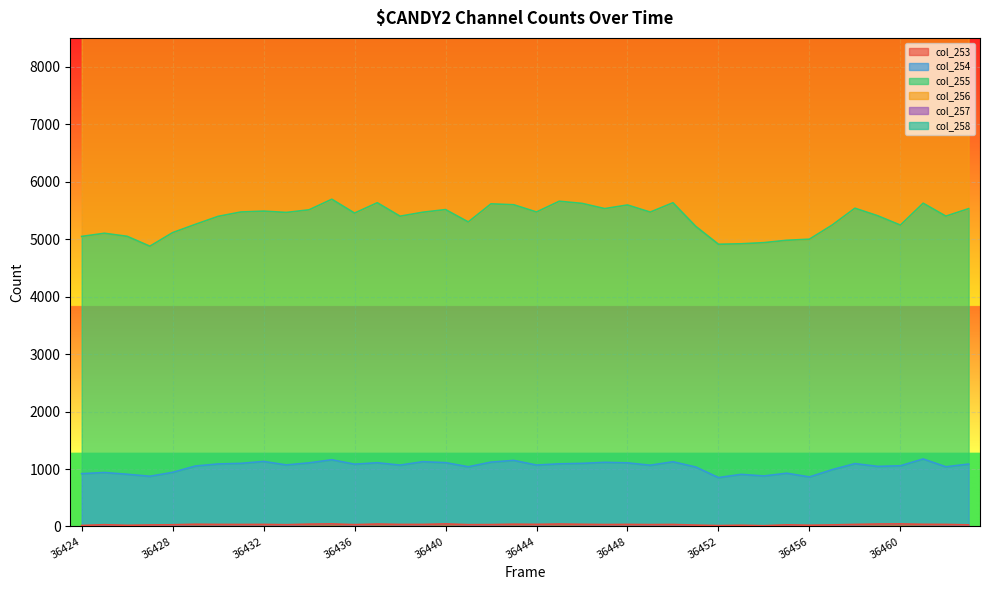

At which category is the sum across all series the highest?

36435